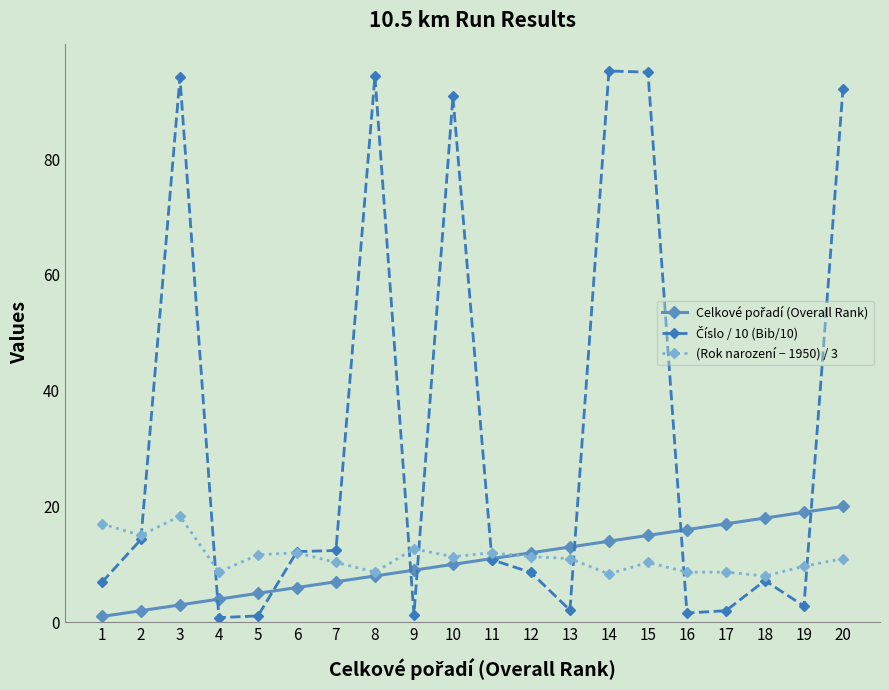

The (Rok narození − 1950) / 3 series shows 12.0 at 6. True or false?

True